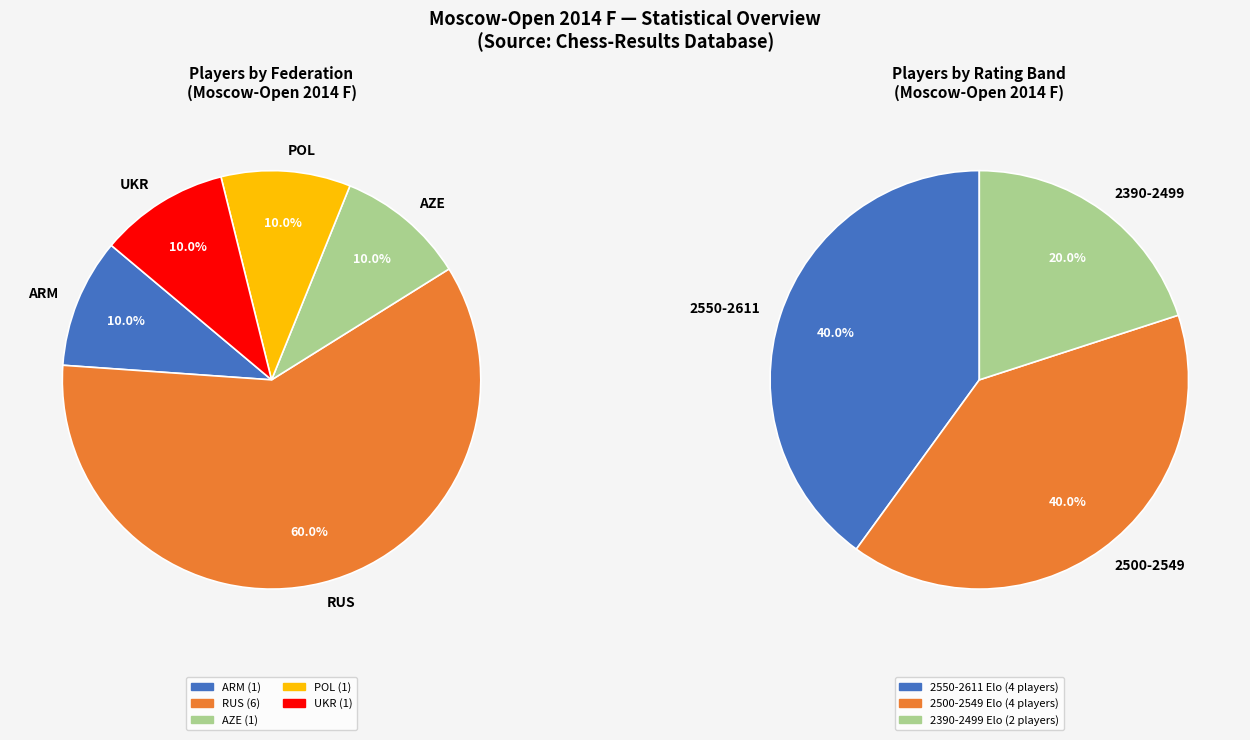

What is the largest slice in the pie chart?

RUS